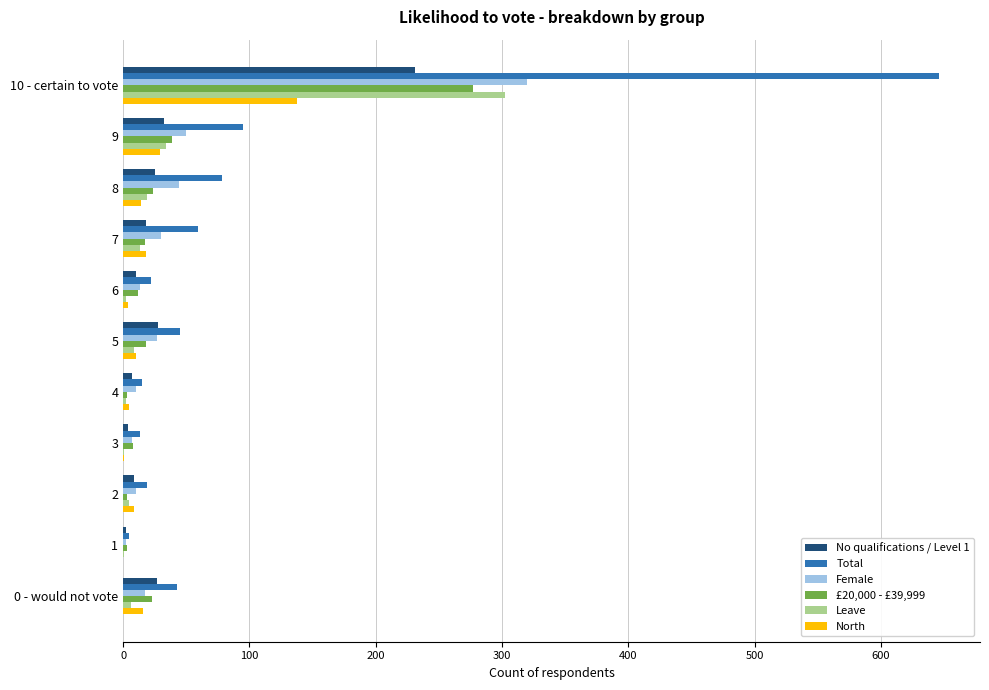

Is it true that North equals 16 at 0 - would not vote?

True